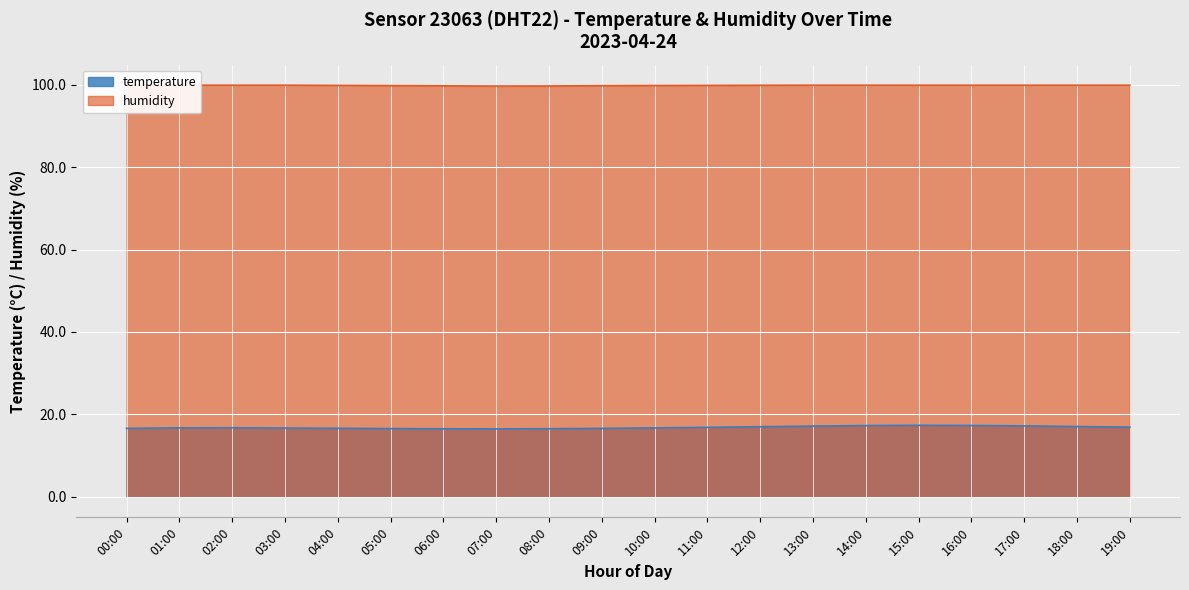

At how many categories does at least one series exceed 19?

20